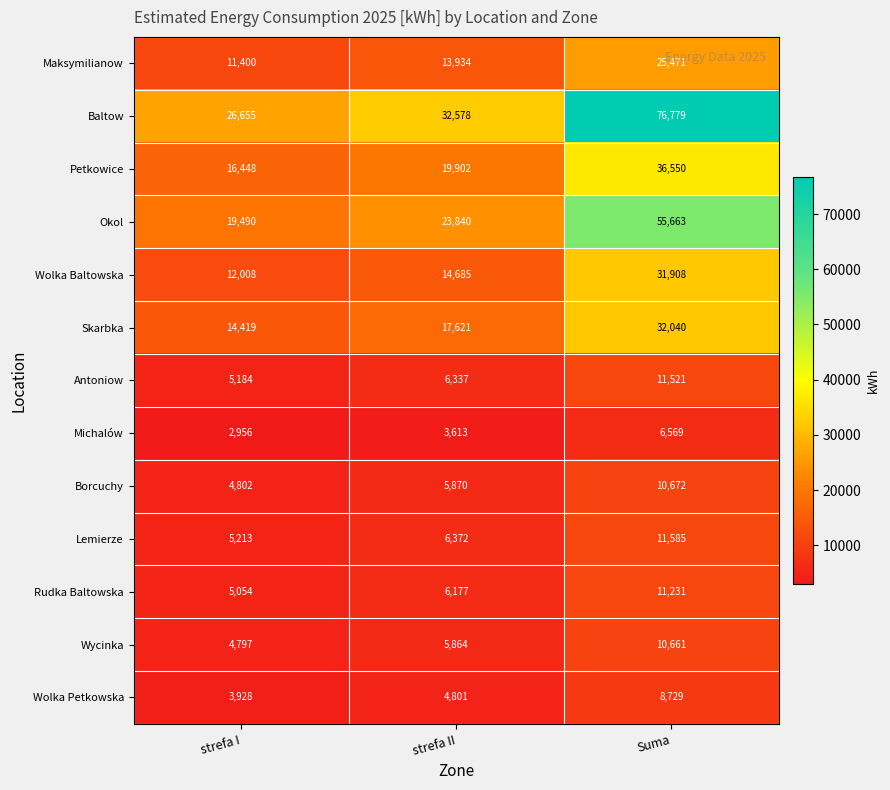

True or false: Wolka Petkowska has a value of 2173 at Suma.

False